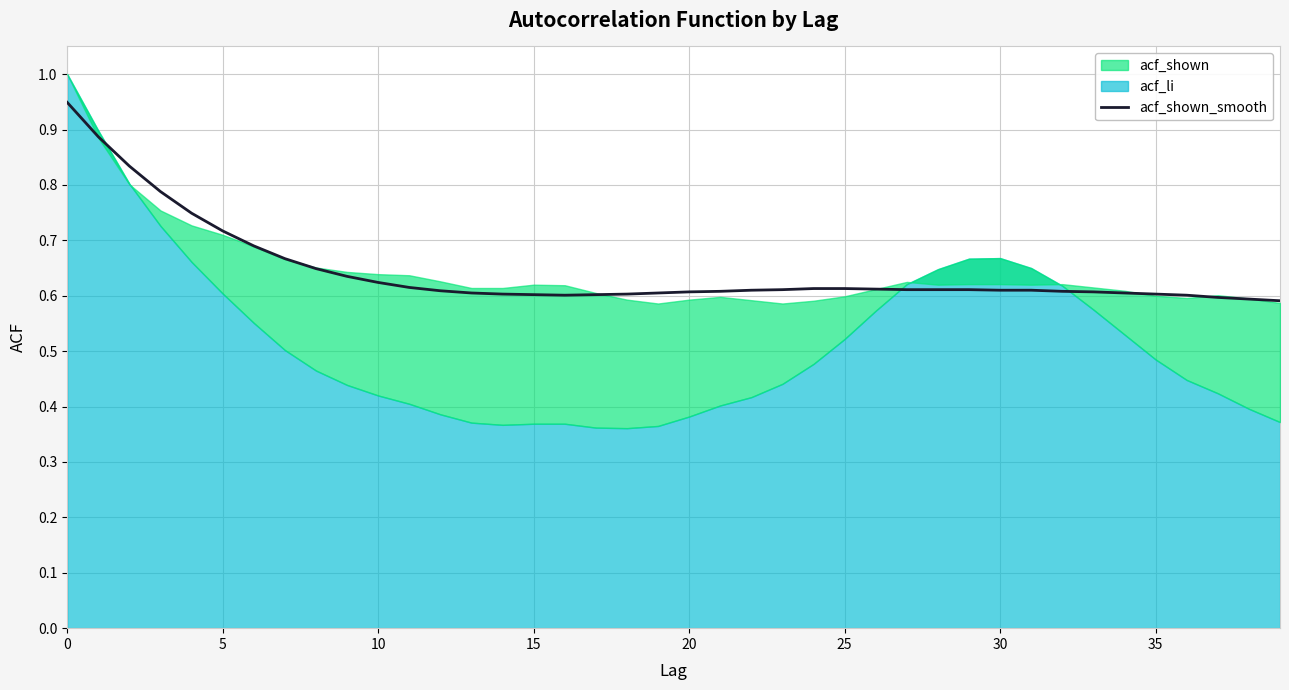

True or false: acf_shown_smooth has a value of 0.6 at 35.

True